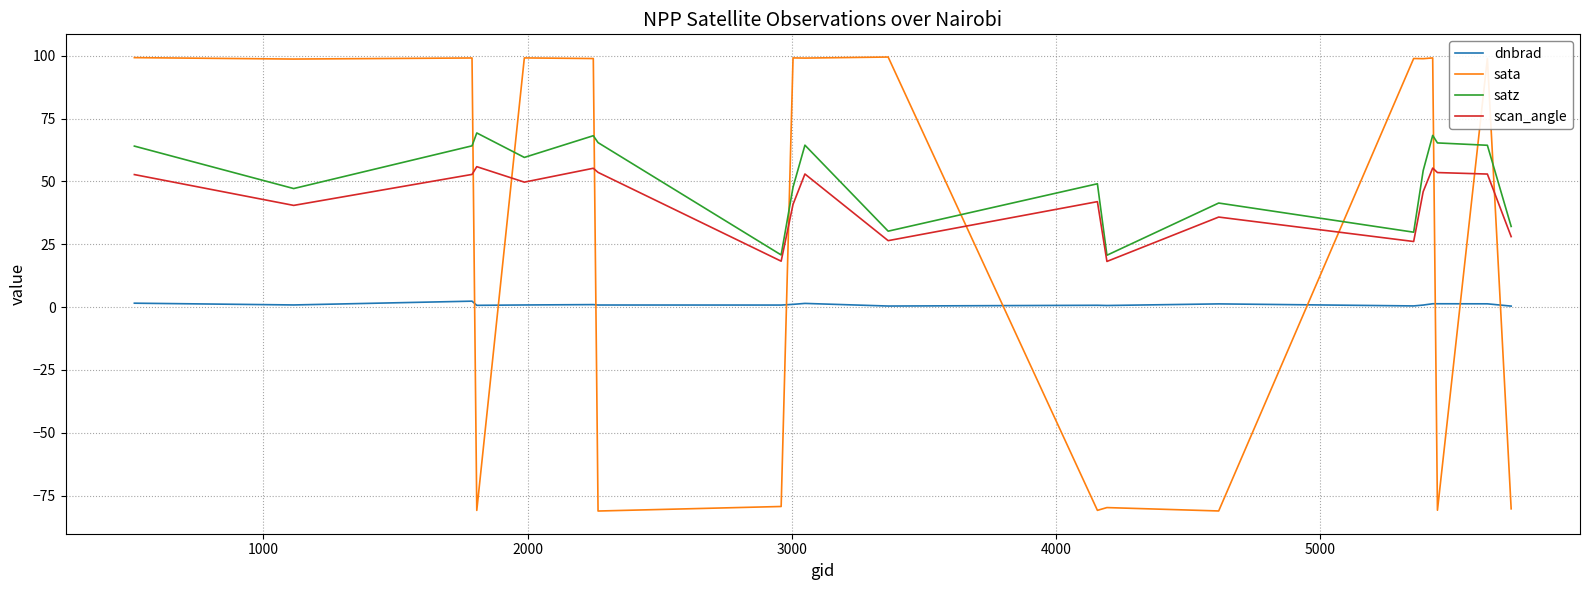

Does the chart display data point markers on the line(s)?

No